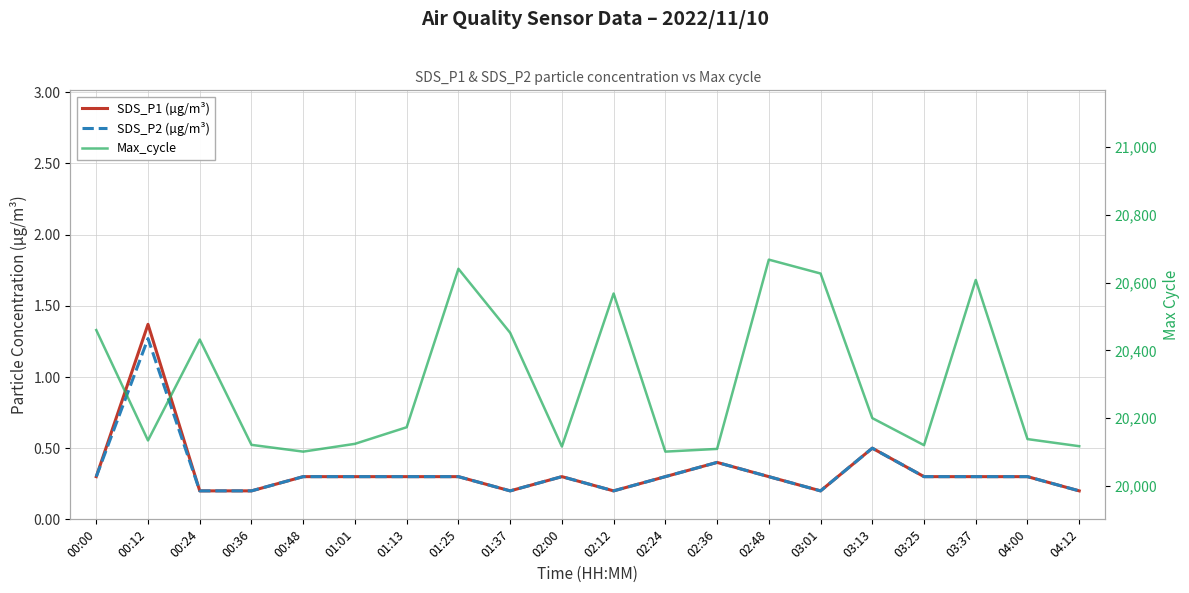

Reading right to left, extract all data points from this chart.

SDS_P1 (µg/m³): 0.2	0.3	0.3	0.3	0.5	0.2	0.3	0.4	0.3	0.2	0.3	0.2	0.3	0.3	0.3	0.3	0.2	0.2	1.4	0.3
SDS_P2 (µg/m³): 0.2	0.3	0.3	0.3	0.5	0.2	0.3	0.4	0.3	0.2	0.3	0.2	0.3	0.3	0.3	0.3	0.2	0.2	1.3	0.3
Max_cycle: 20117.0	20138.0	20608.0	20120.0	20200.0	20627.0	20668.0	20109.0	20101.0	20568.0	20116.0	20452.0	20641.0	20173.0	20124.0	20101.0	20121.0	20432.0	20134.0	20460.0